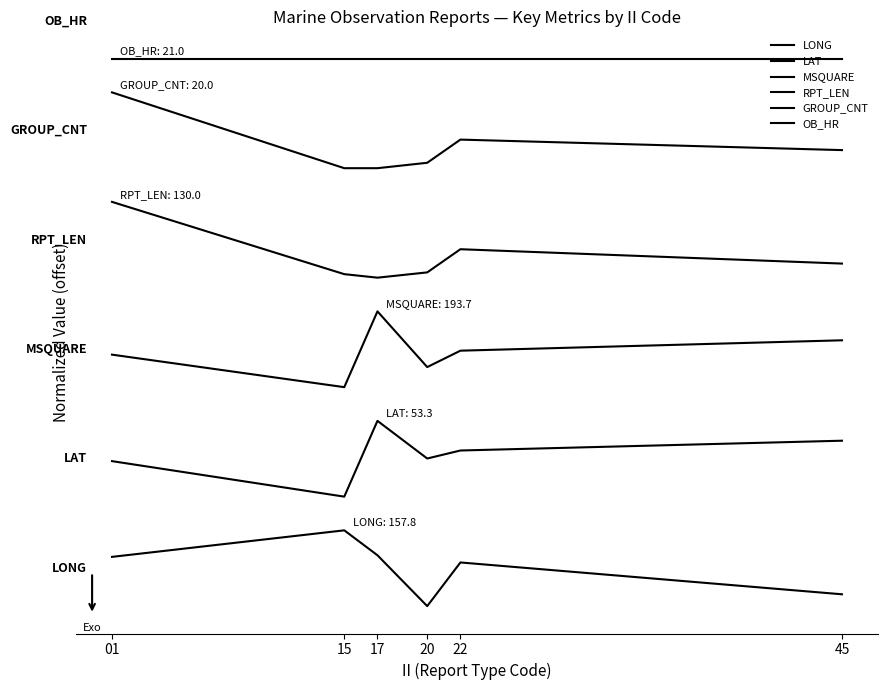

Reading right to left, transcribe all the data shown in this chart.

LONG: 0.1	0.5	0.0	0.6	0.9	0.6
LAT: 2.0	1.8	1.8	2.2	1.3	1.7
MSQUARE: 3.2	3.0	2.8	3.5	2.6	3.0
RPT_LEN: 4.1	4.2	4.0	3.9	3.9	4.8
GROUP_CNT: 5.4	5.5	5.3	5.2	5.2	6.1
OB_HR: 6.5	6.5	6.5	6.5	6.5	6.5